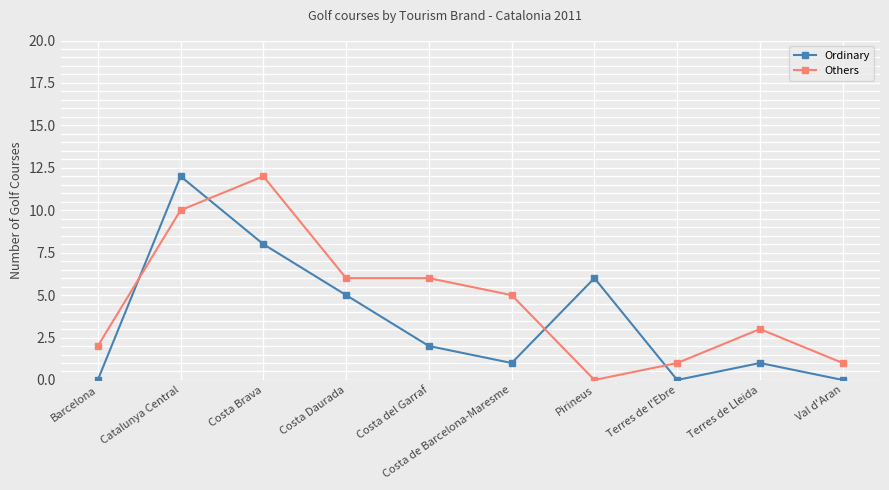

Rank the series at Catalunya Central from lowest to highest value.

Others, Ordinary